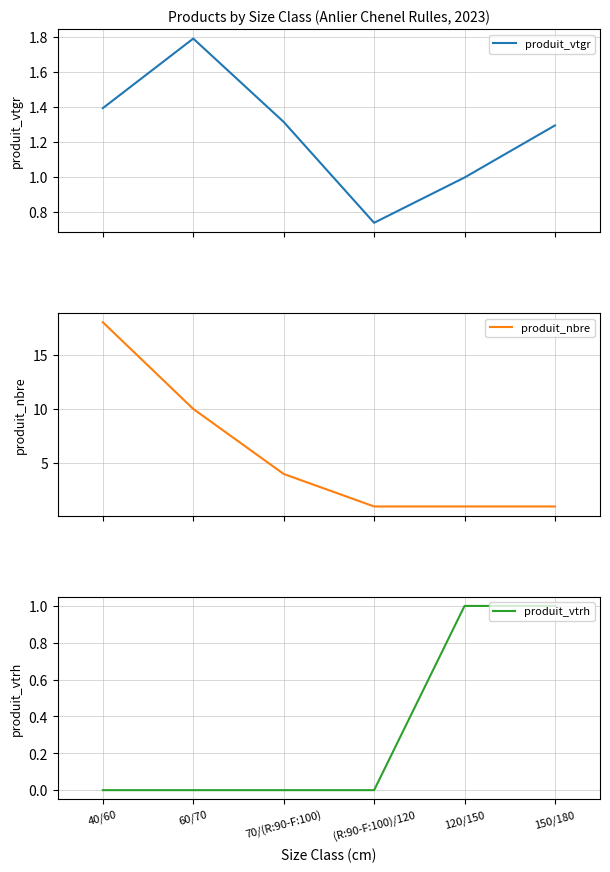

What is the value of the produit_vtgr point at the 6th from the left?

1.3